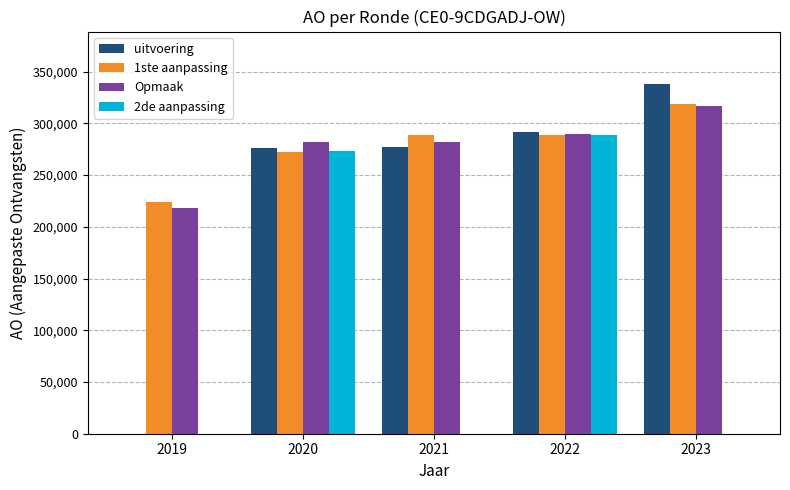

Which series changed the most between 2022 and 2023?

2de aanpassing